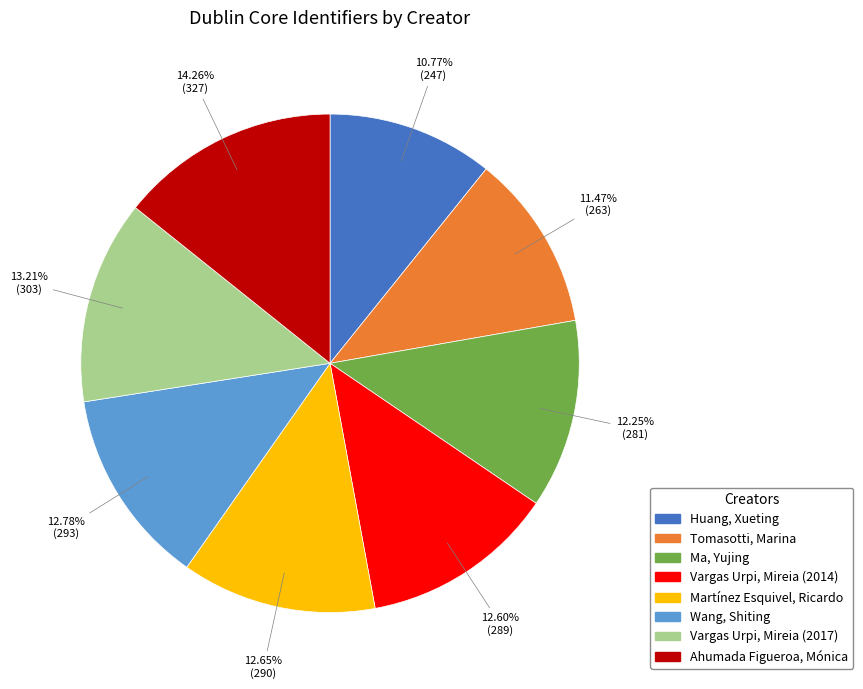

To the nearest percent, what is the difference between the largest and smallest slice percentages?

3%